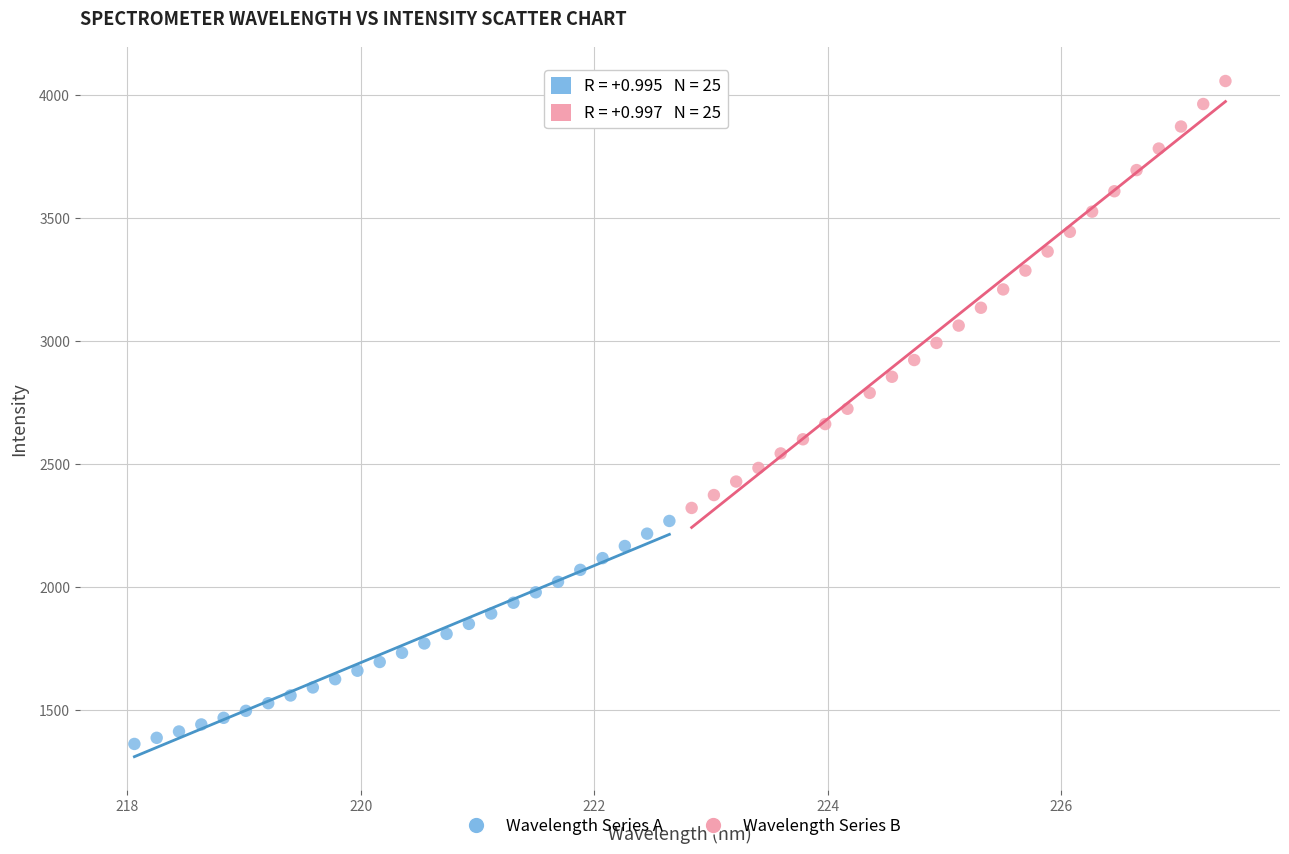

Which series reaches the minimum Y coordinate?

Wavelength Series A